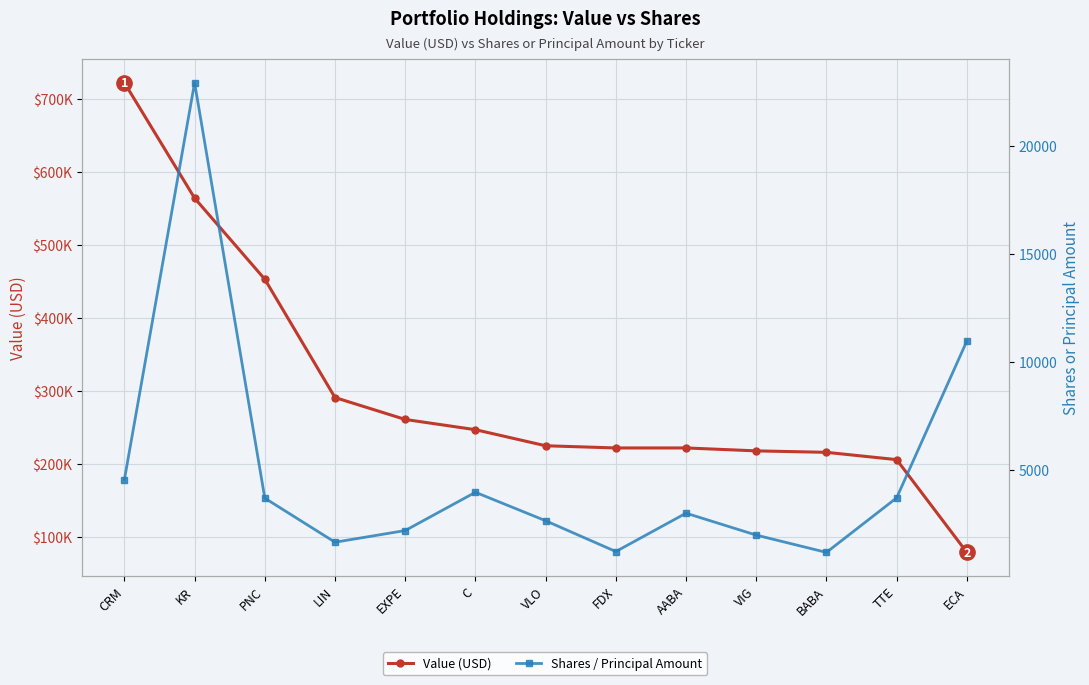

Which series has the largest total across all categories?

Value (USD)